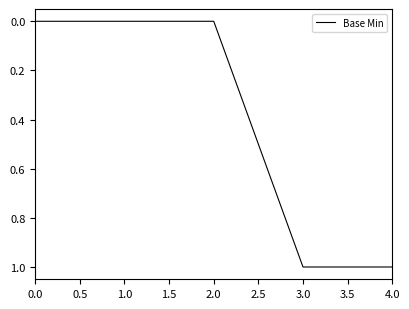

How many series are shown in this chart?

1